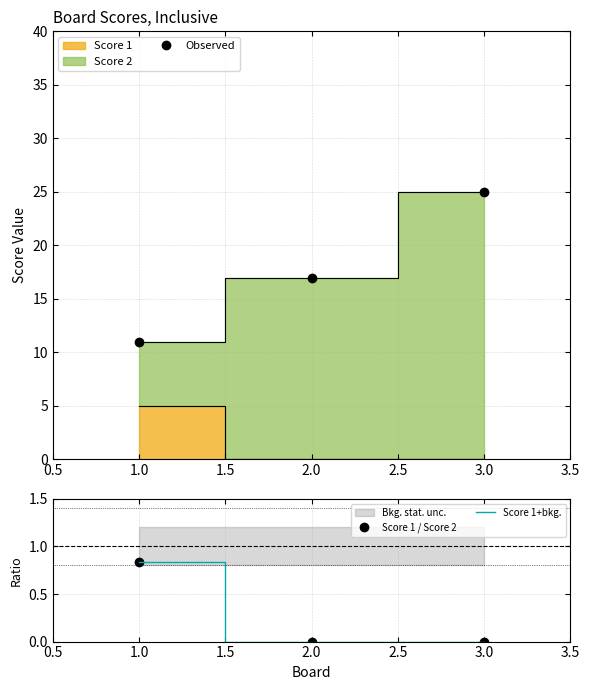

What is the average value of the Score 1 / Score 2 series?

0.3